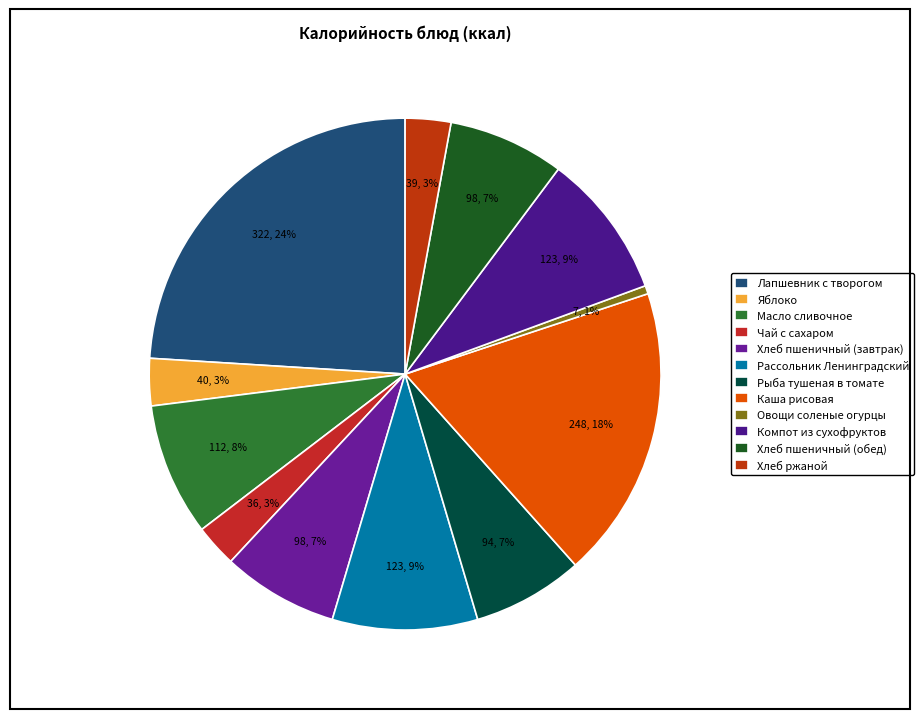

Is it true that Компот из сухофруктов is 9% of the pie?

True